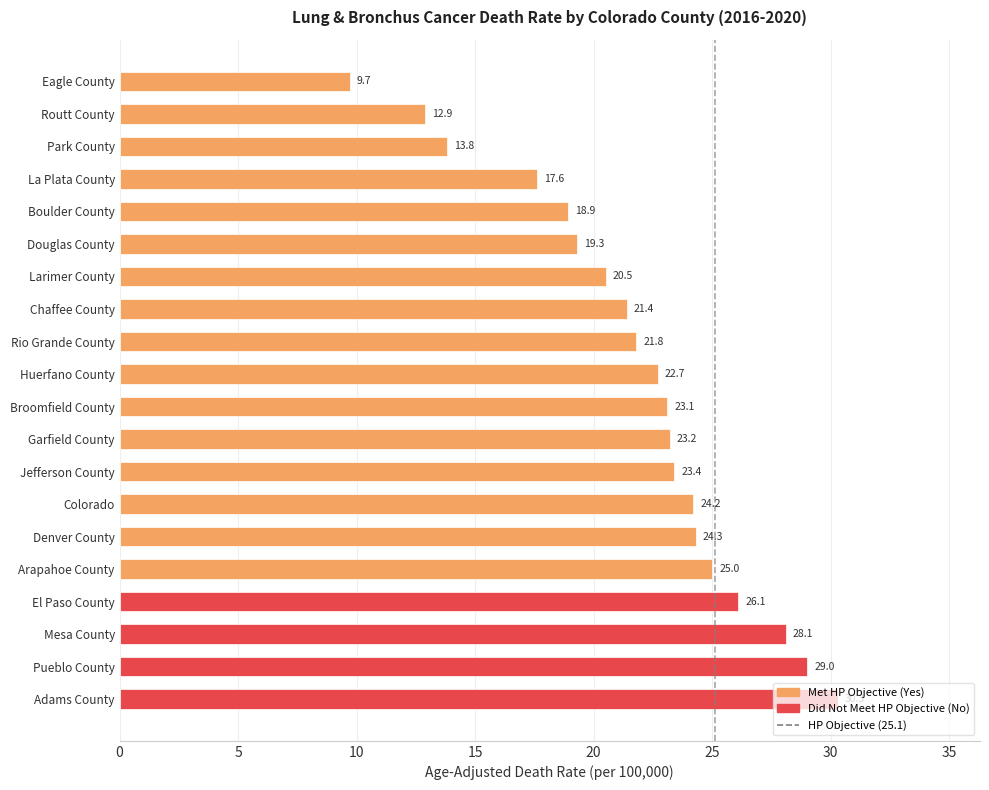

How many distinct data groups are displayed?

1